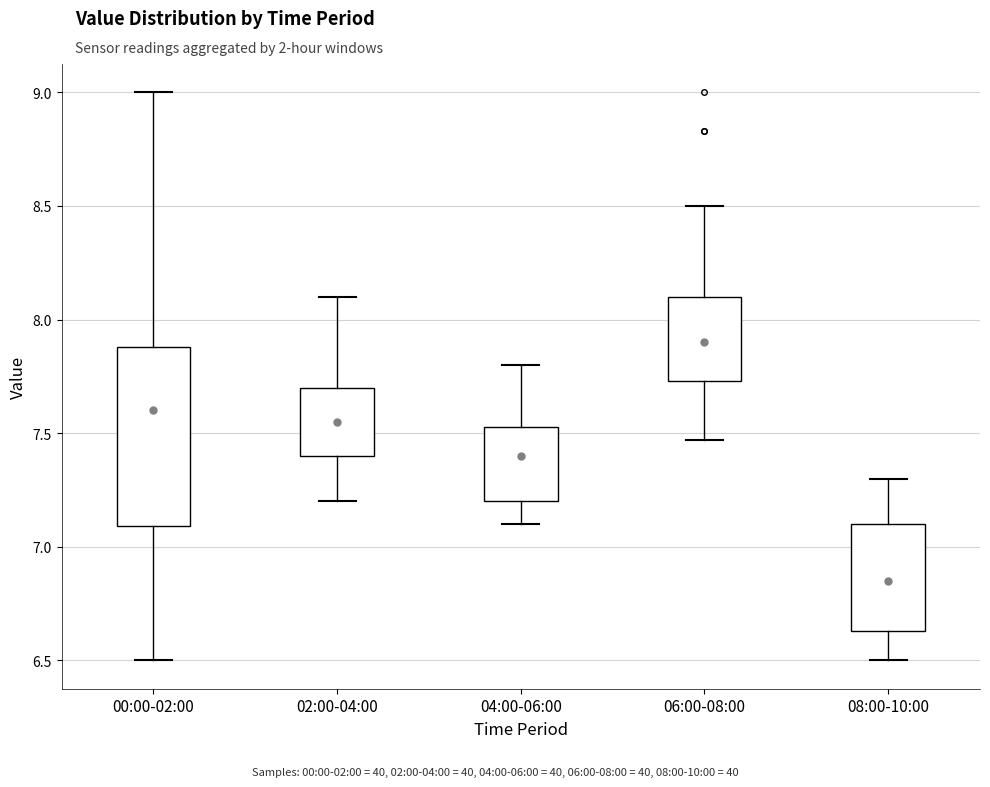

Which box has the highest median line?

06:00-08:00